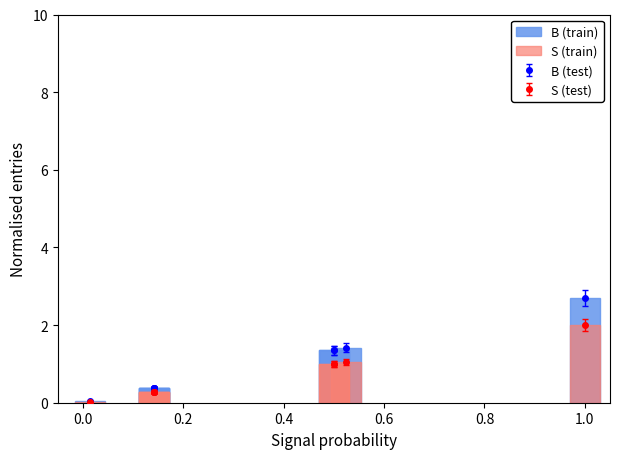

What is the spread (max minus min) of values at 0.2?

0.4